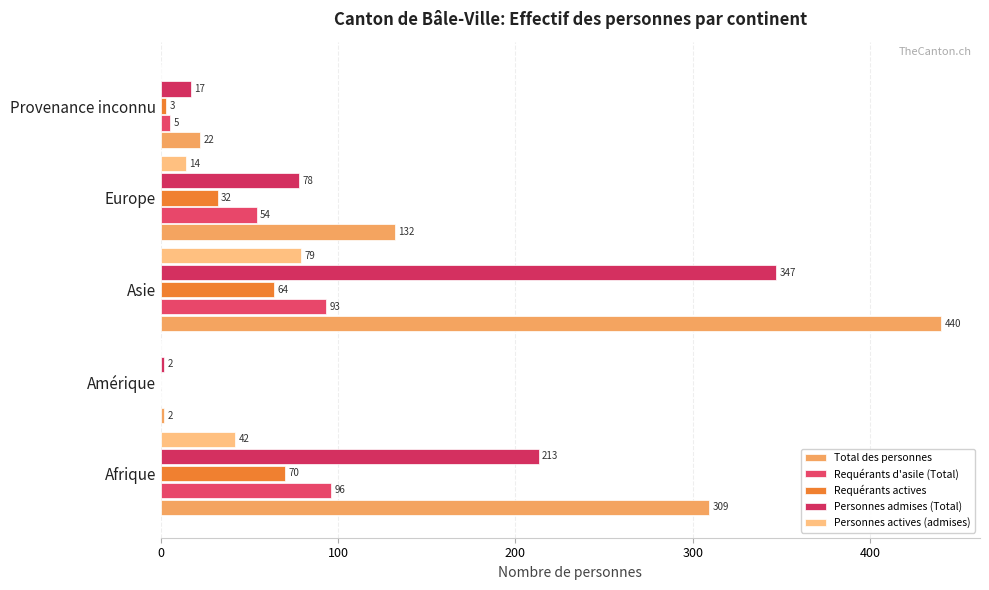

List the series in order of their peak value, lowest first.

Requérants actives, Personnes actives (admises), Requérants d'asile (Total), Personnes admises (Total), Total des personnes